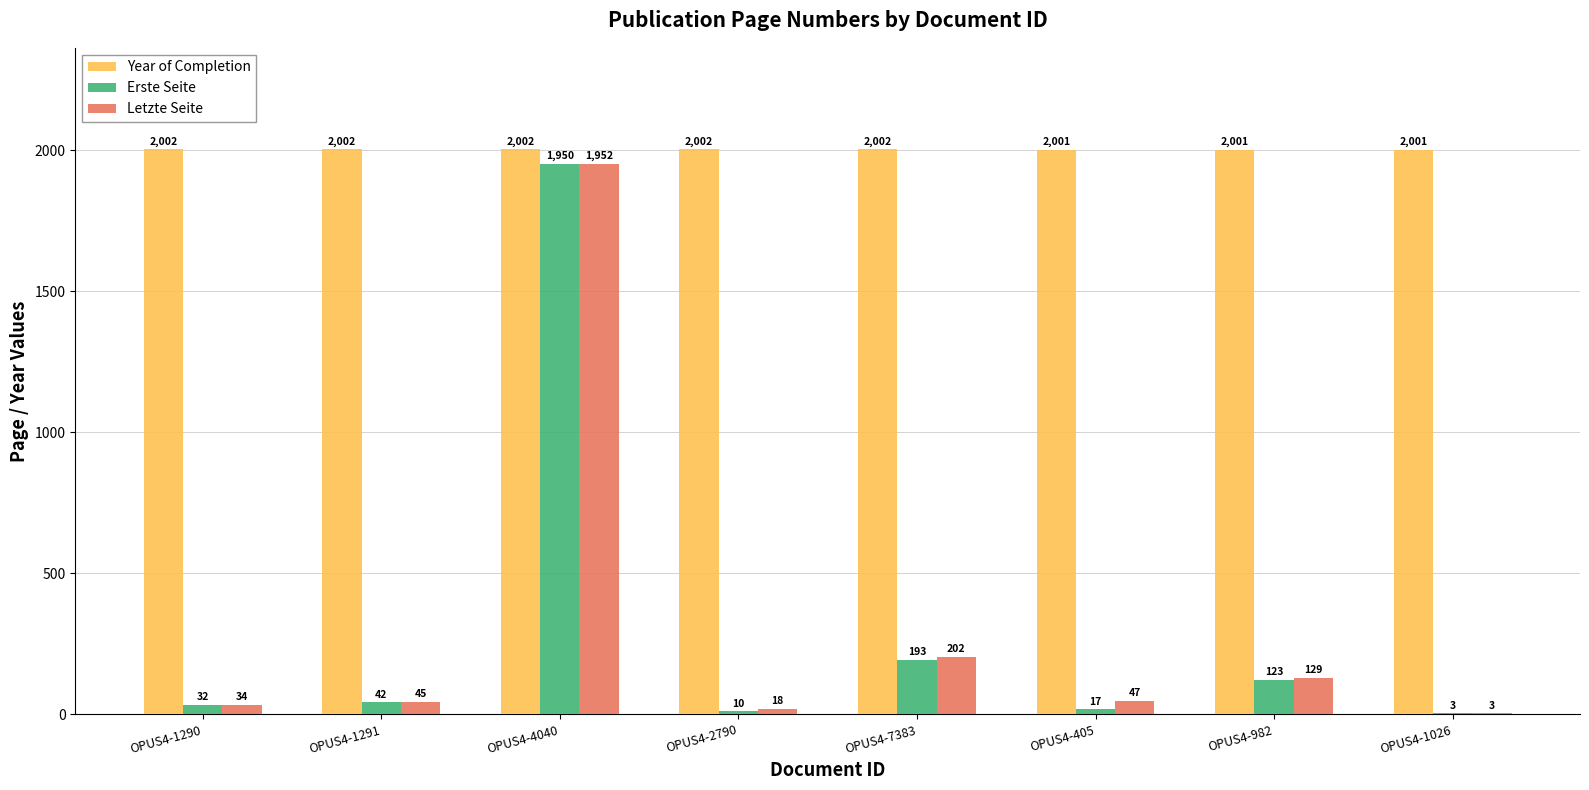

Reading left to right, extract all data points from this chart.

Year of Completion: 2002	2002	2002	2002	2002	2001	2001	2001
Erste Seite: 32	42	1950	10	193	17	123	3
Letzte Seite: 34	45	1952	18	202	47	129	3